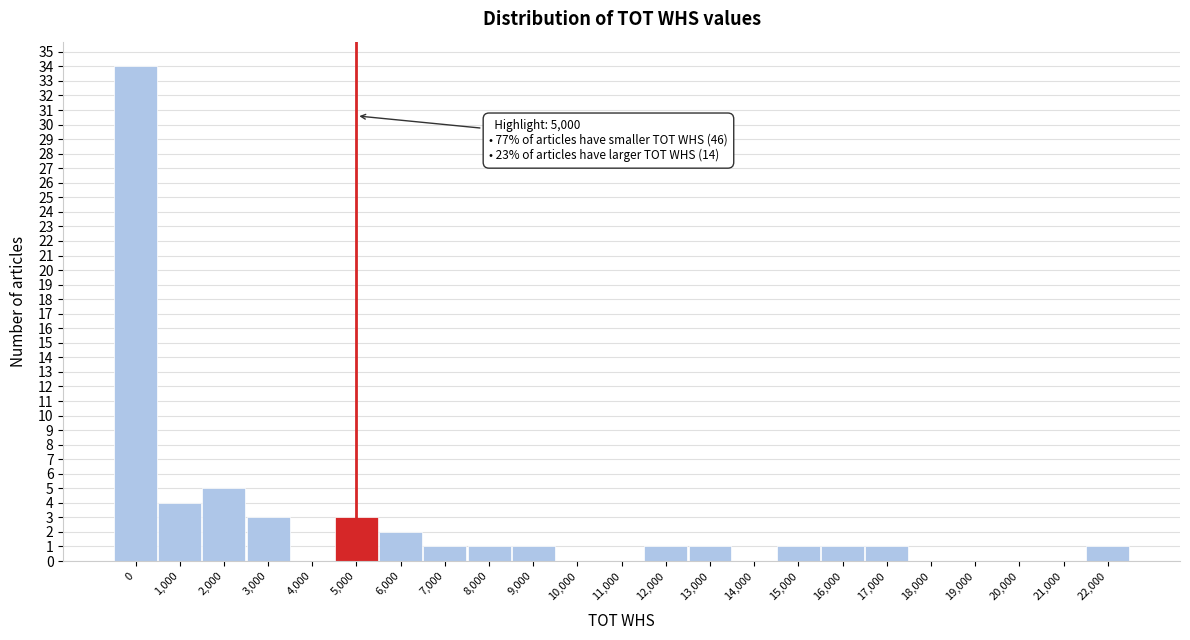

Reading left to right, what are all the values shown in this chart?

0=34	1,000=4	2,000=5	3,000=3	4,000=0	5,000=3	6,000=2	7,000=1	8,000=1	9,000=1	10,000=0	11,000=0	12,000=1	13,000=1	14,000=0	15,000=1	16,000=1	17,000=1	18,000=0	19,000=0	20,000=0	21,000=0	22,000=1